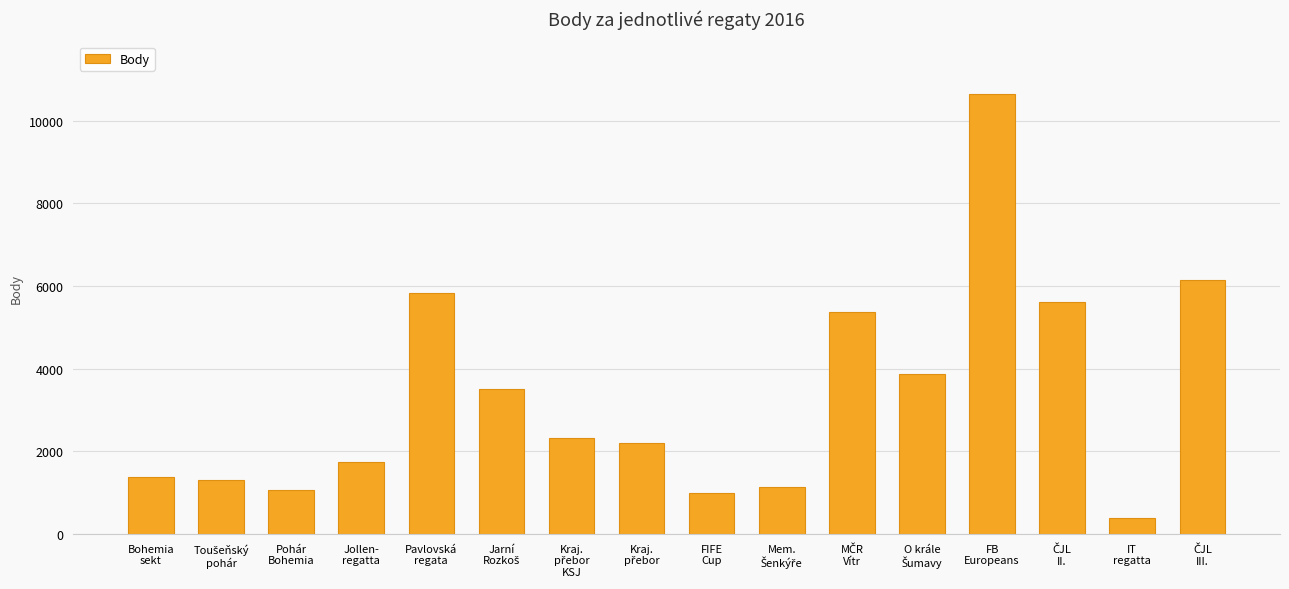

True or false: the data shows 1259 at Pavlovská
regata.

False